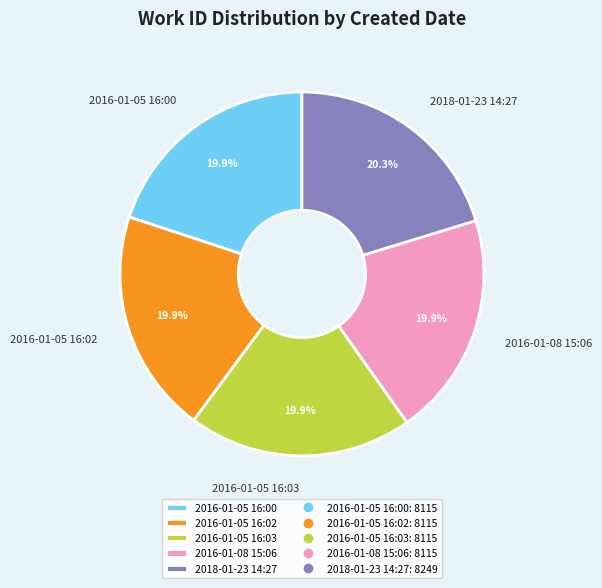

What portion of the pie excludes 2016-01-05 16:00?

80.1%